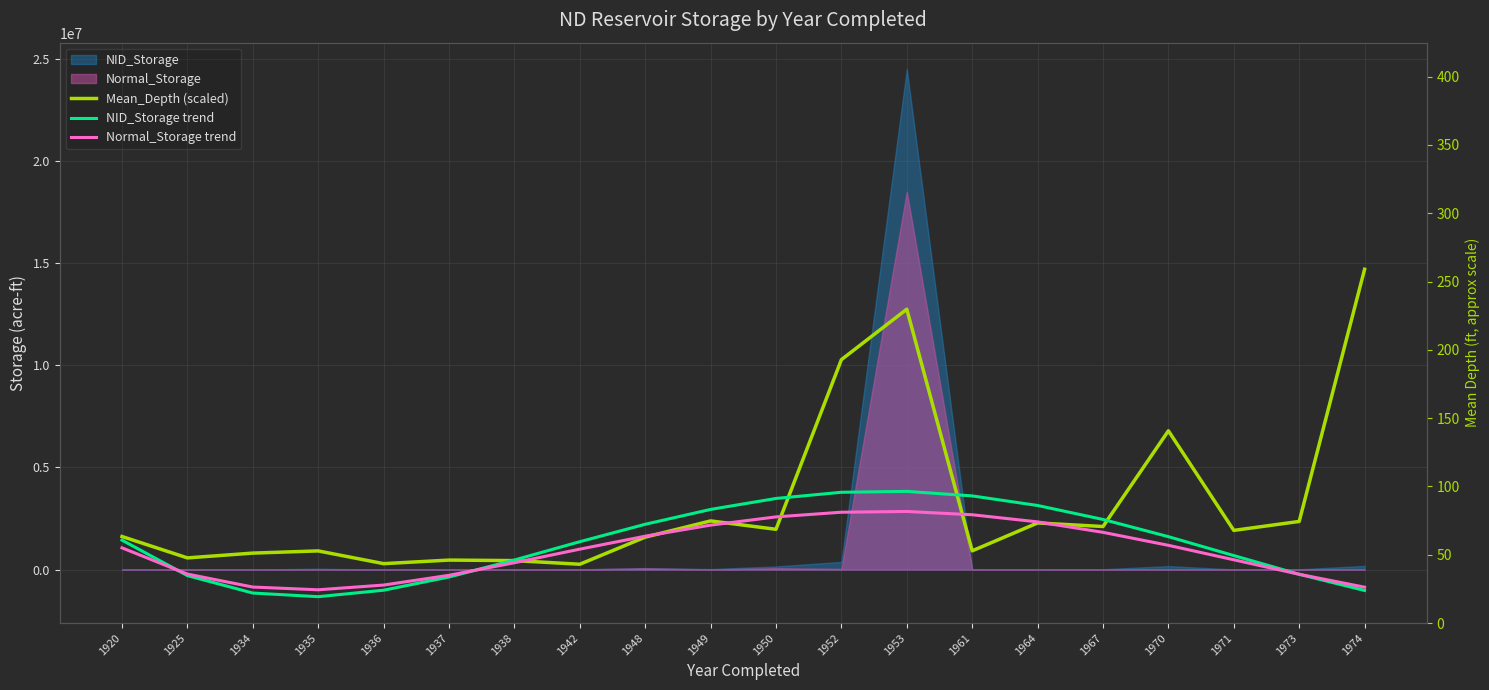

How many categories are shown in the chart?

20